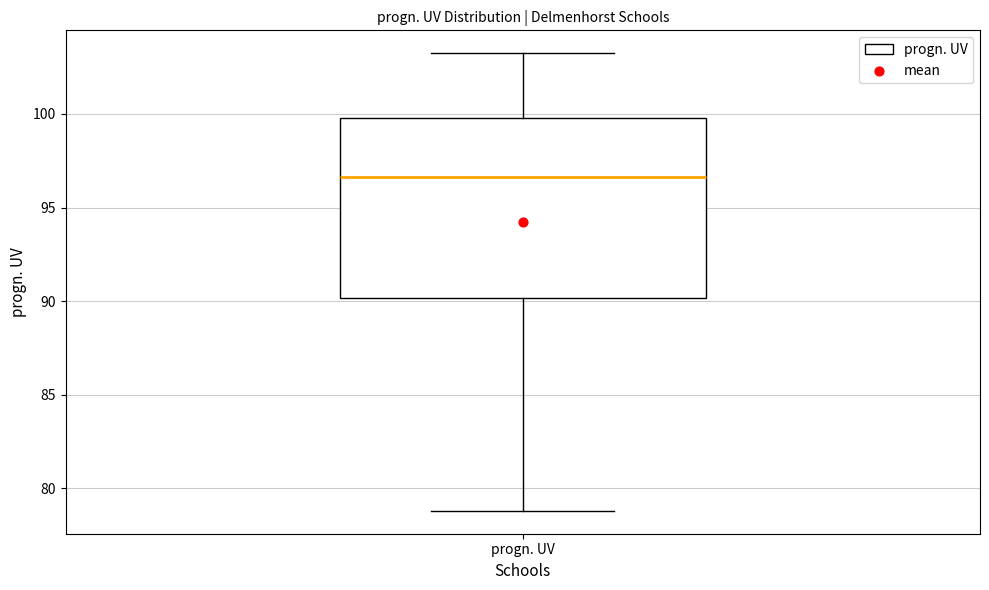

Transcribe this box plot: give where the median line is, the range the box spans, and where the two whiskers end, as read against the y-axis. The values are not printed on the chart, so give them approximately, as read against the axis.

median 96.5, box 90.0 to 100.0, whiskers 79.0 to 103.0